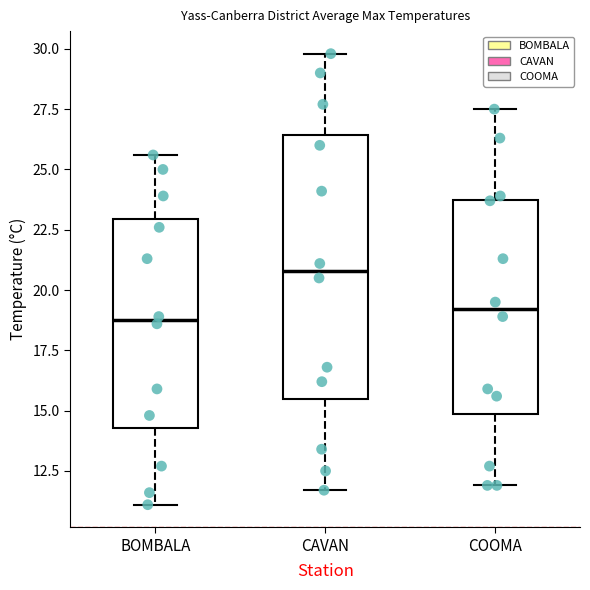

Which box has the highest median line?

CAVAN